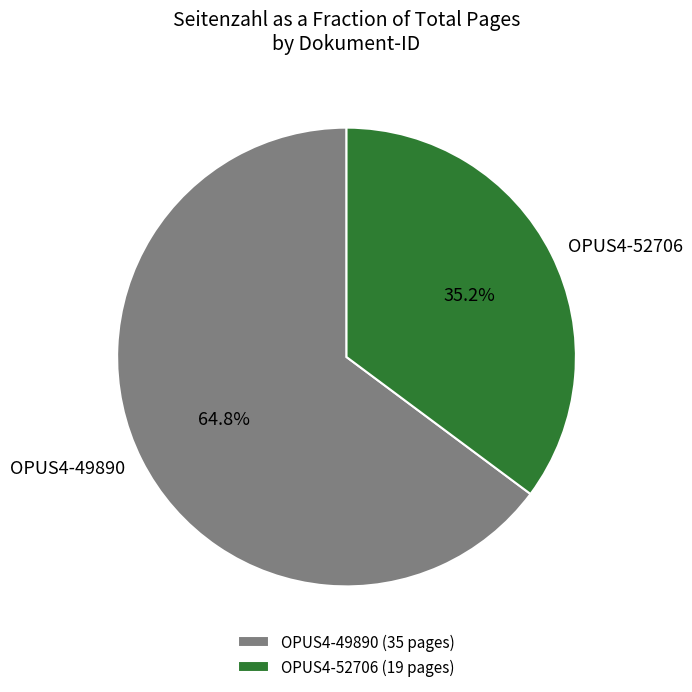

Combined, do OPUS4-52706 and OPUS4-49890 account for over 50%?

Yes